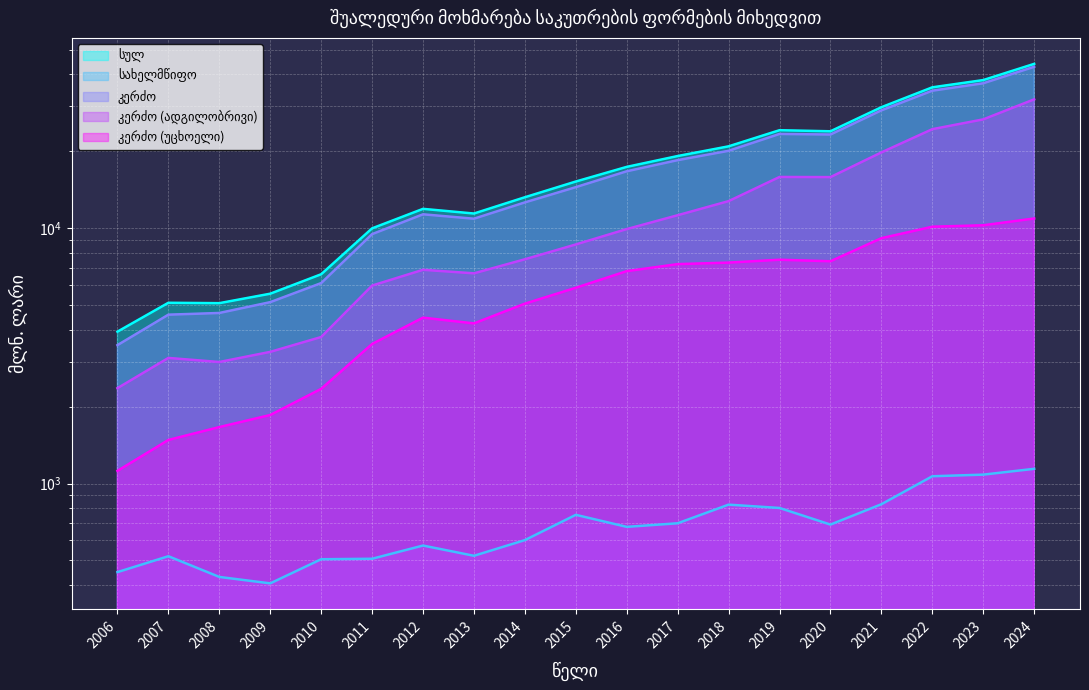

What is the sum of all კერძო (უცხოელი) values?

108341.0